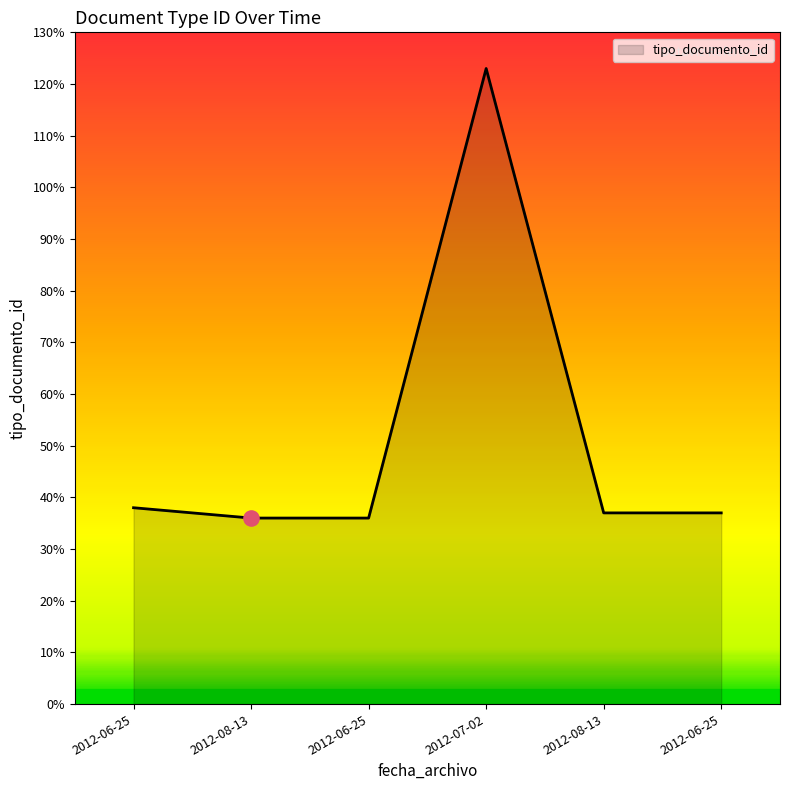

Between 2012-06-25 and 2012-06-25, which is larger?

2012-06-25